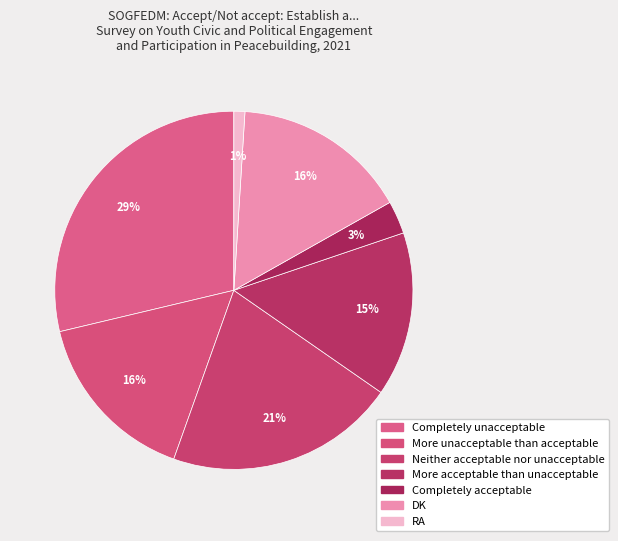

Is there any slice that represents more than half of the pie?

No